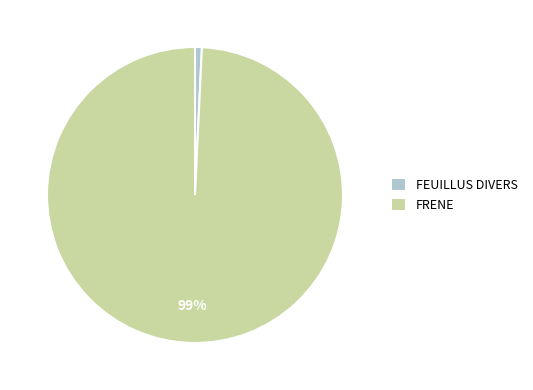

Do FRENE and FEUILLUS DIVERS together represent more than half of the pie?

Yes